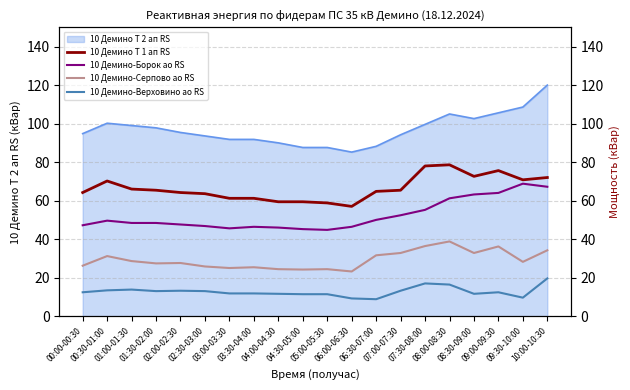

How many values in the 10 Демино-Верховино ао RS series exceed 12?

11